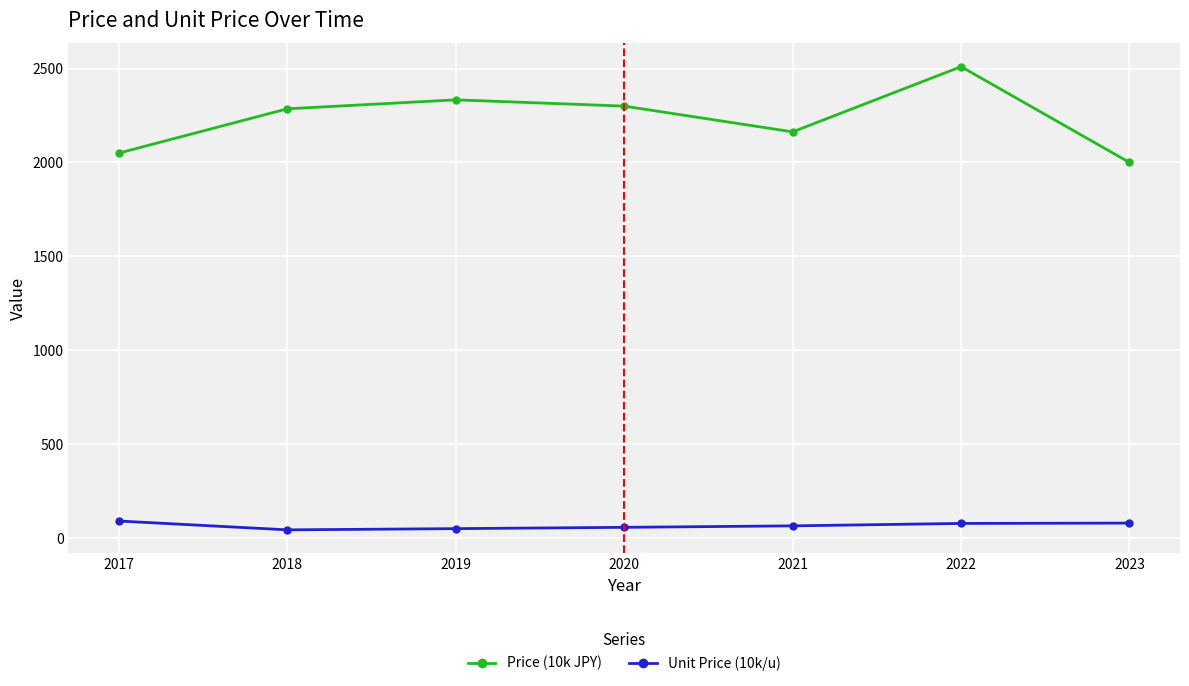

Is the value of Unit Price (10k/u) at 2022 greater than the value of Price (10k JPY) at 2022?

No